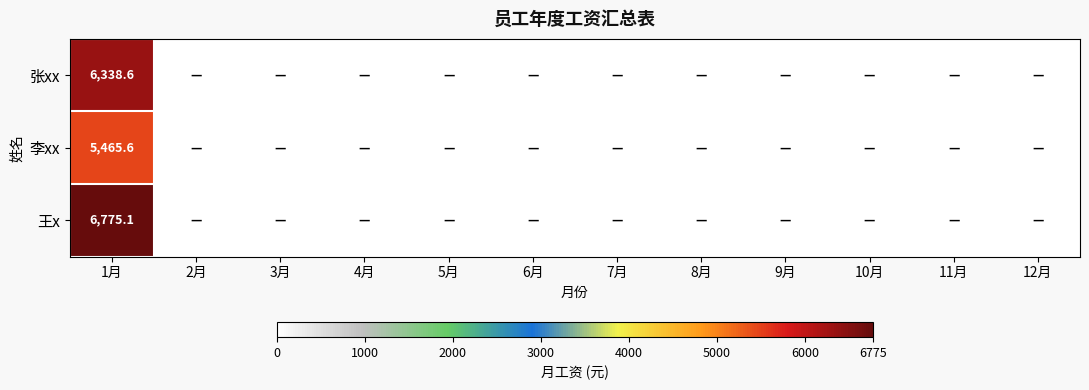

At 1月, list the series in order from largest to smallest.

王x, 张xx, 李xx